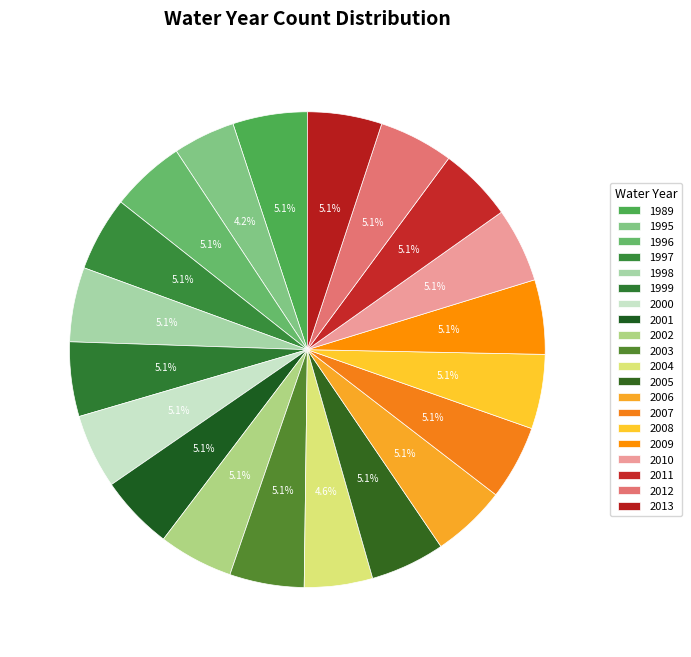

To the nearest percent, what portion does 2008 represent?

5%